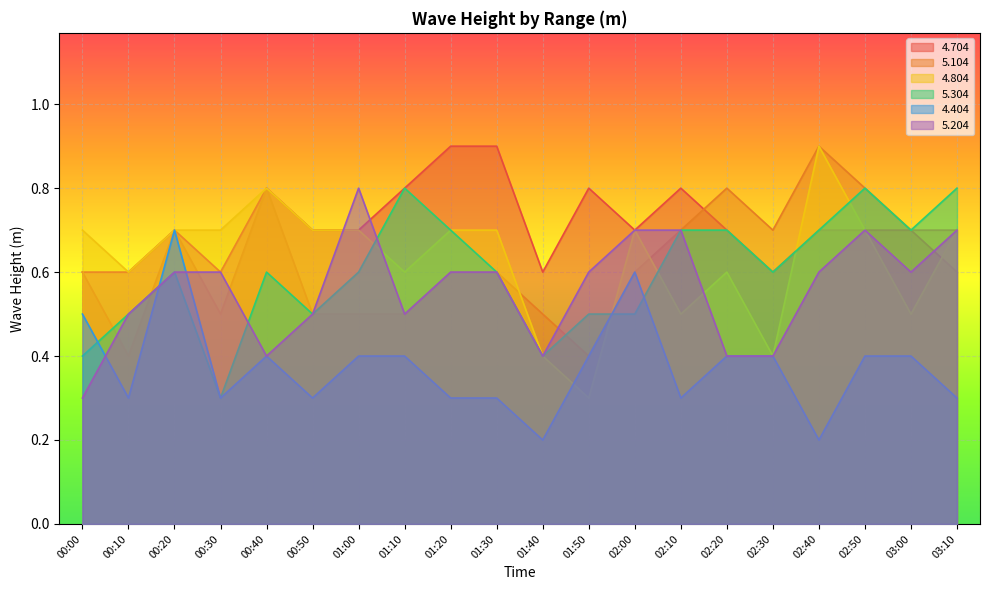

What position from the right is 01:40?

10